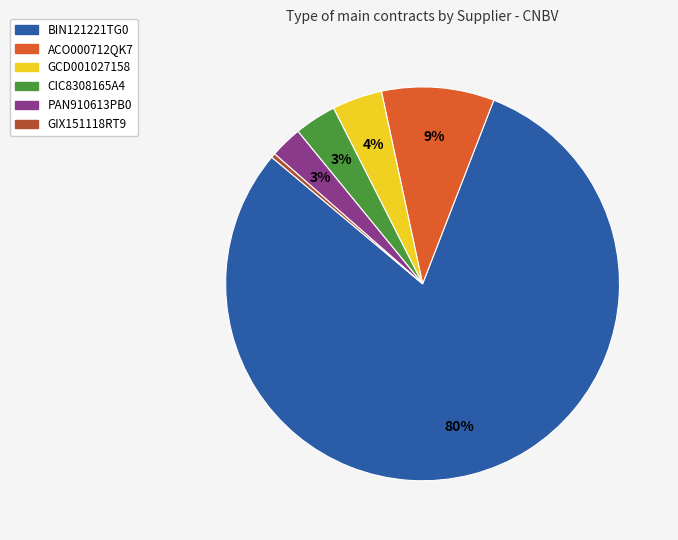

Is there a majority slice in this chart?

Yes